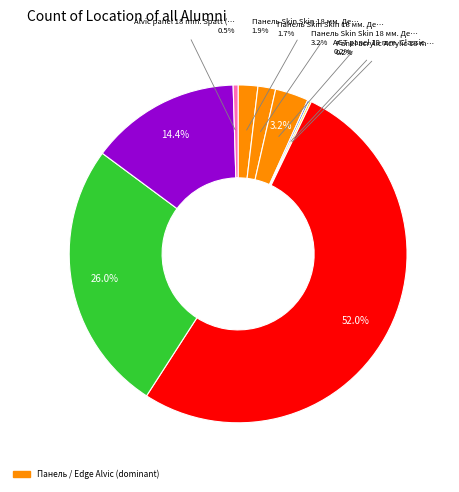

Does Edge of Alvic Spatt (232781634) account for over 50% of the chart?

No